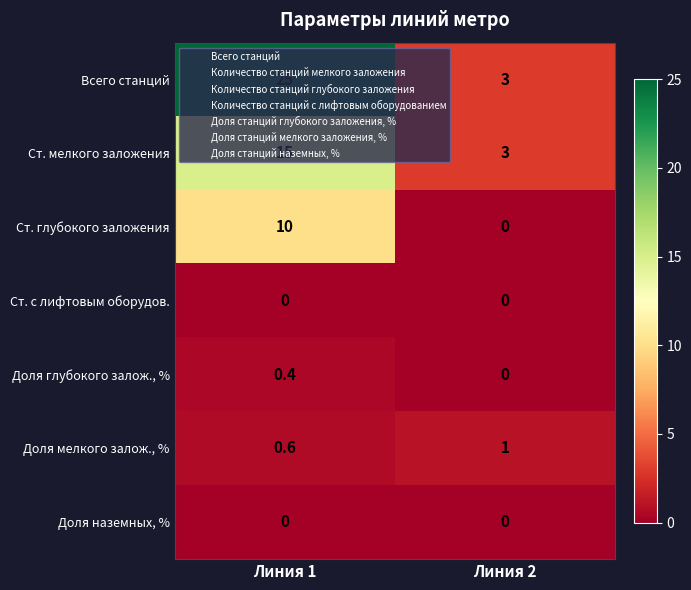

What is the difference between the maximum and minimum values in the Всего станций series?

22.0